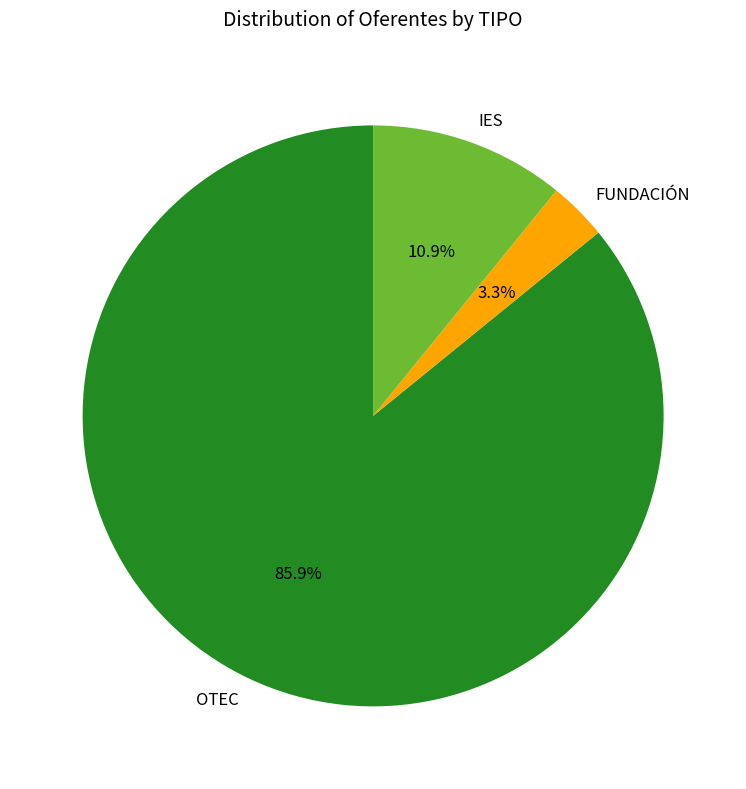

Which slice is the smallest?

FUNDACIÓN